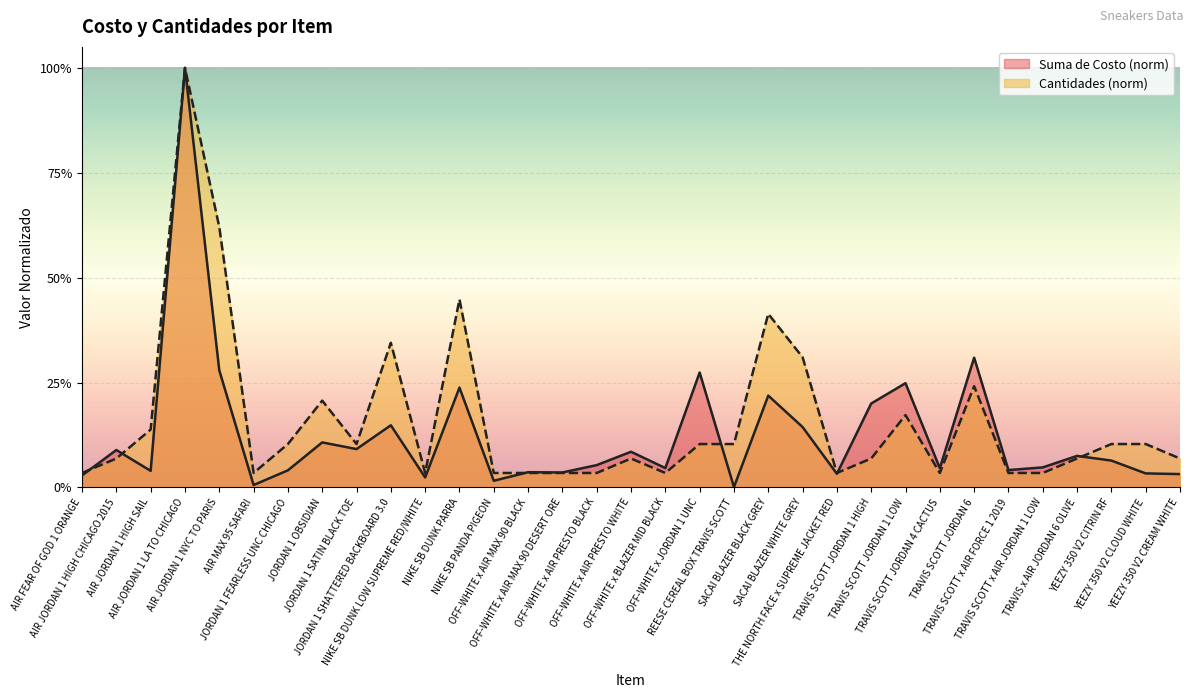

The value of Cantidades at AIR FEAR OF GOD 1 ORANGE is 0.0. True or false?

True